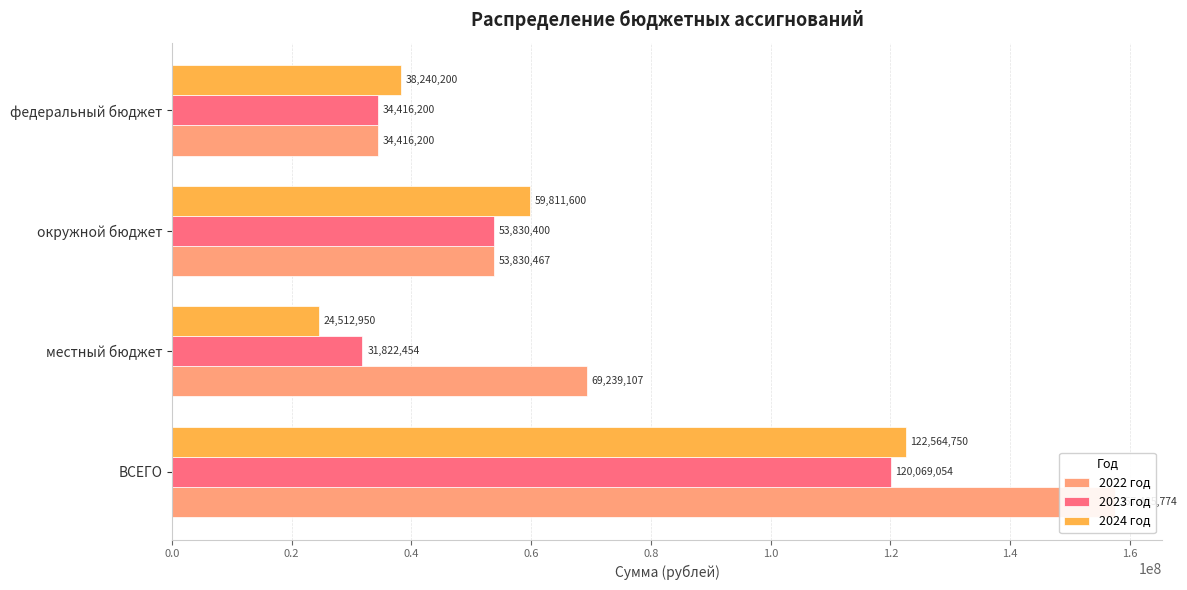

What is the difference between the 2024 год values at федеральный бюджет and окружной бюджет?

21571400.0